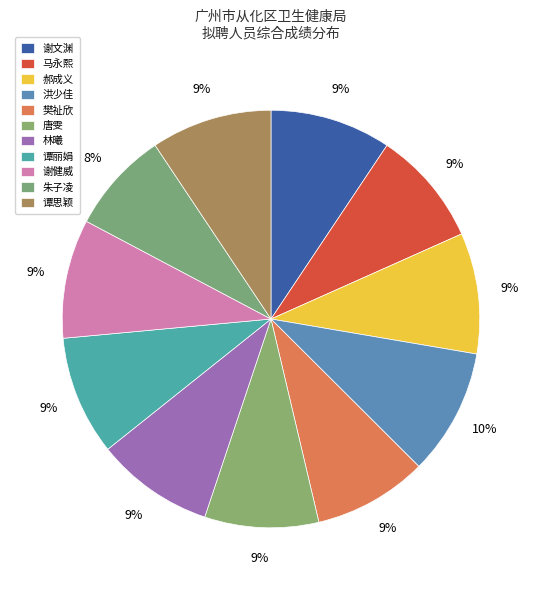

Combined, do 洪少佳 and 郝成义 account for over 50%?

No